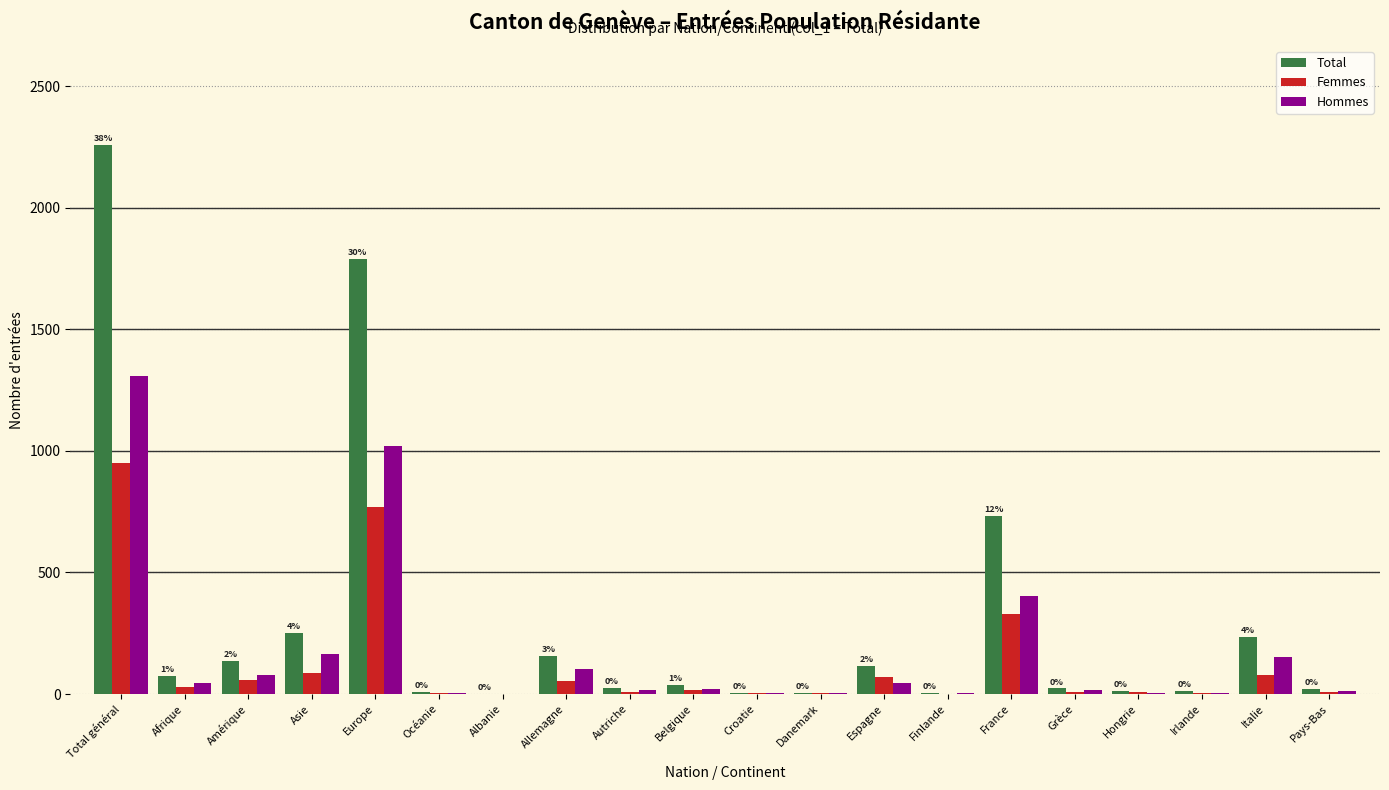

Is the value of Total at Espagne greater than the value of Hommes at France?

No